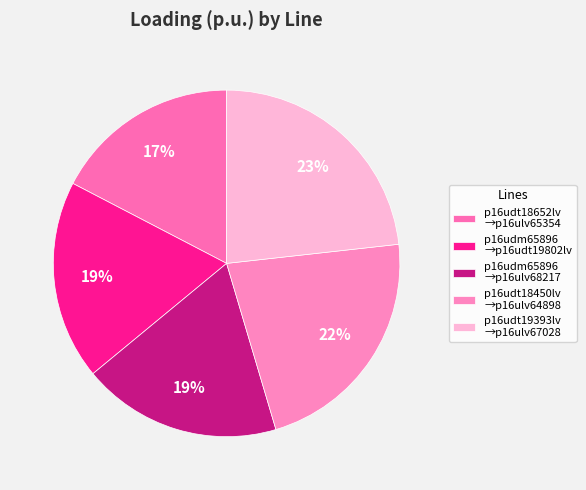

To the nearest percent, what is the average slice percentage?

20%